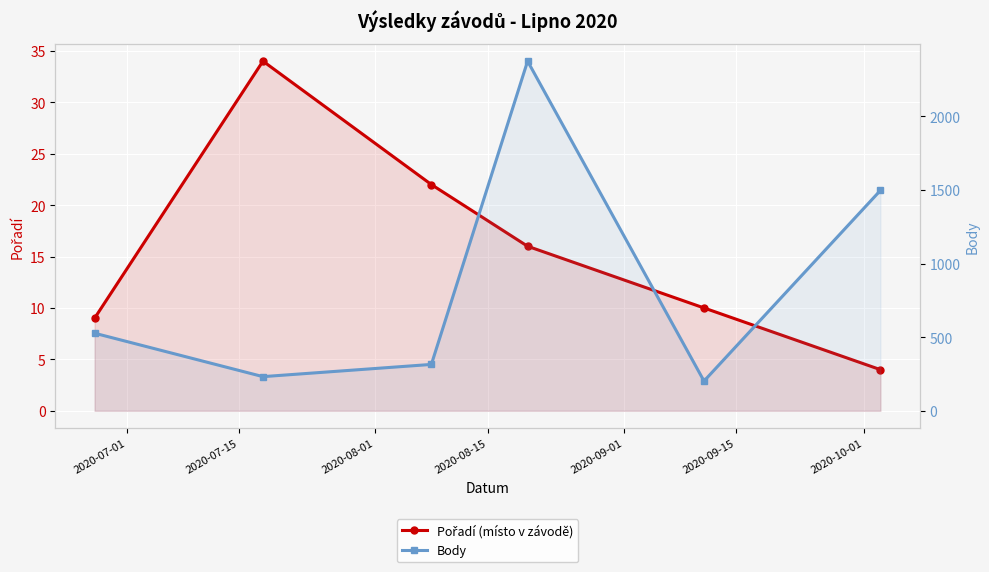

What is the difference between the second highest and second lowest values in the Body series?

1265